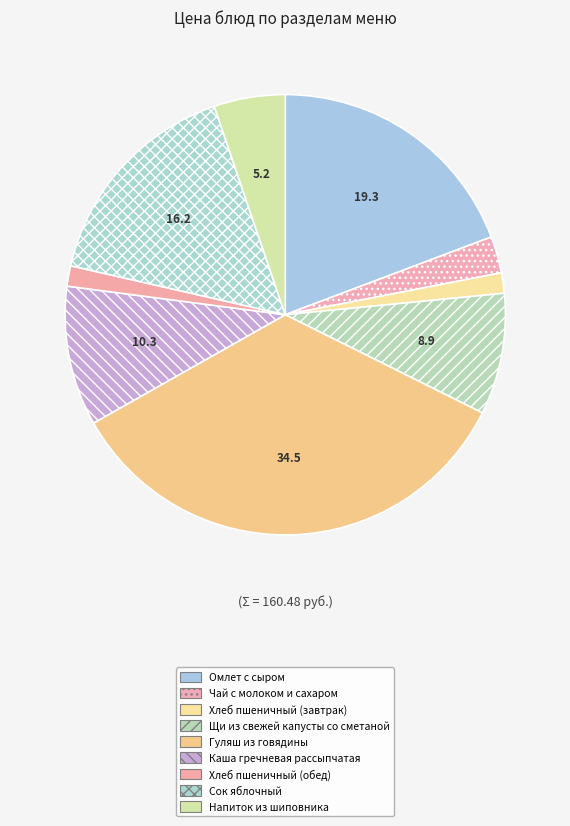

Does Хлеб пшеничный (завтрак) account for over 50% of the chart?

No